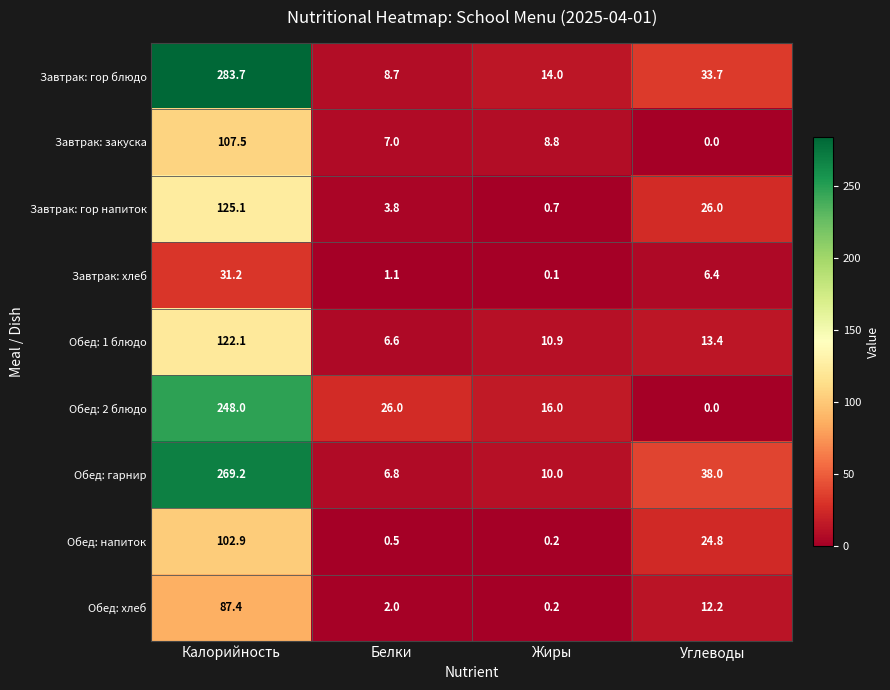

The value of Завтрак: закуска at Белки is 7.0. True or false?

True